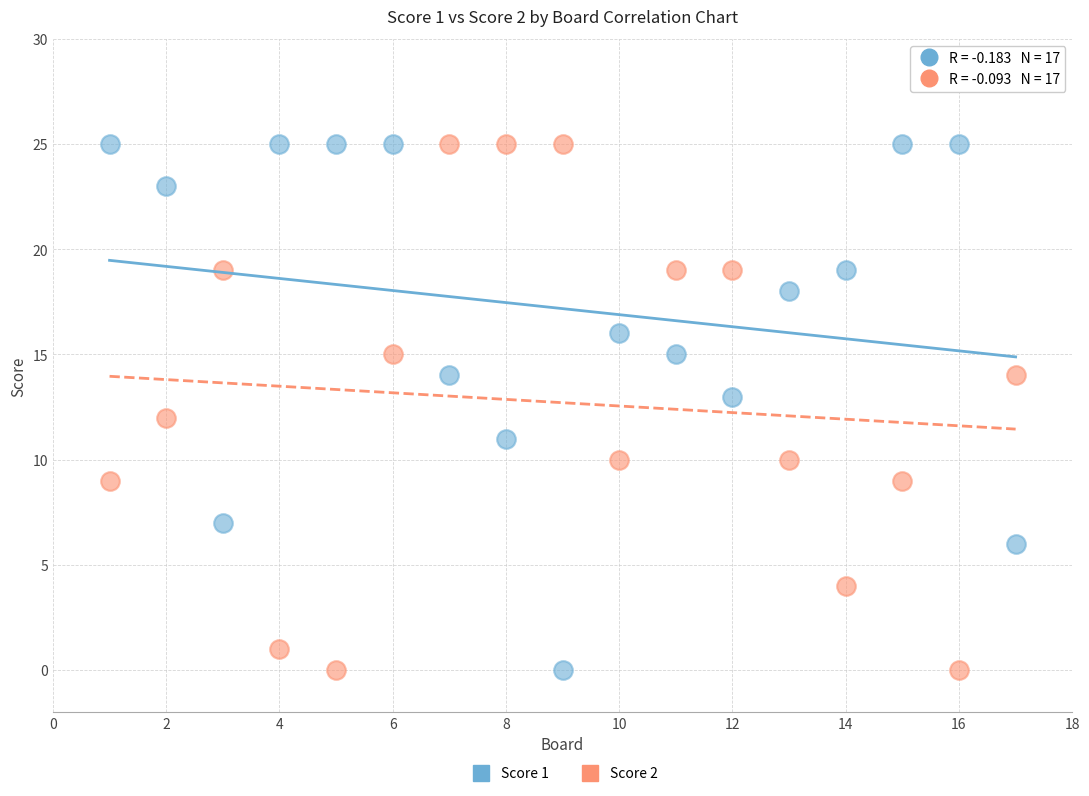

What is the X range (max minus min) for the scatter plot?

16